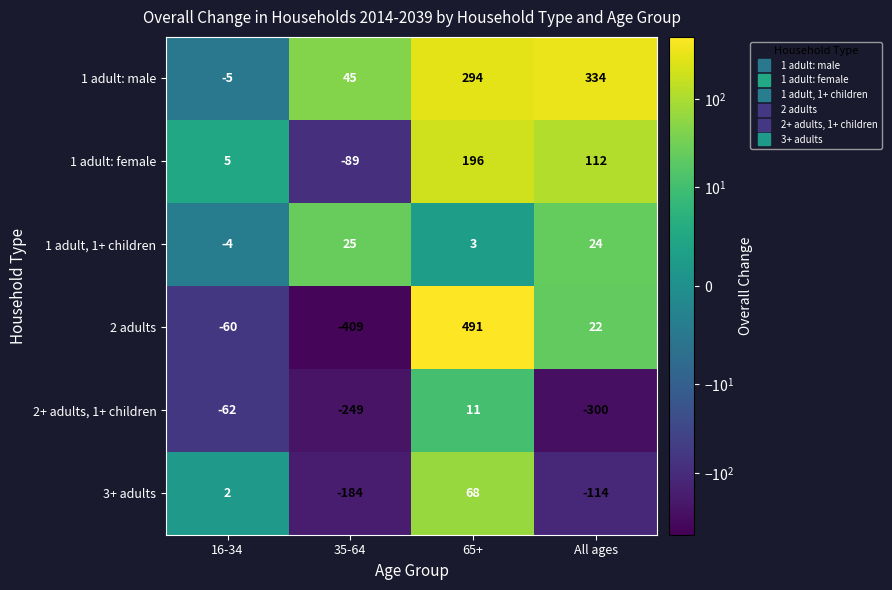

What is the spread (max minus min) of values at 16-34?

67